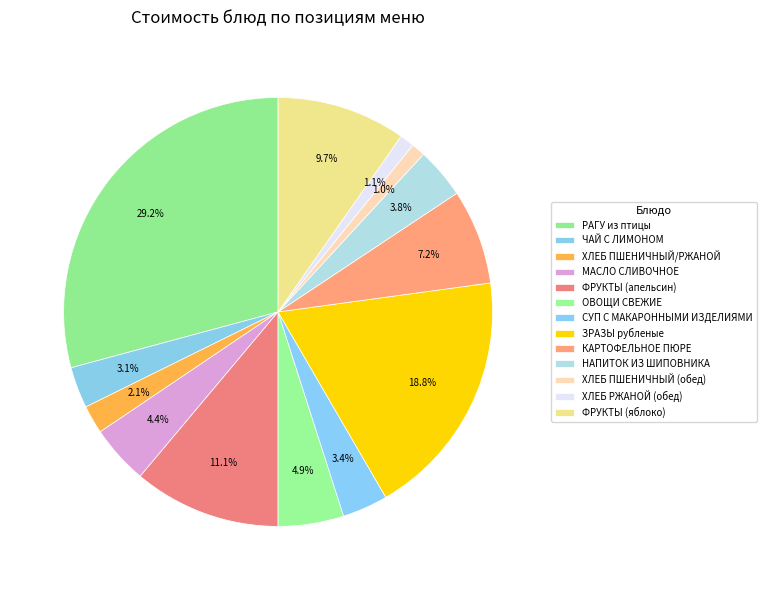

To the nearest percent, what portion does ХЛЕБ ПШЕНИЧНЫЙ (обед) represent?

1%